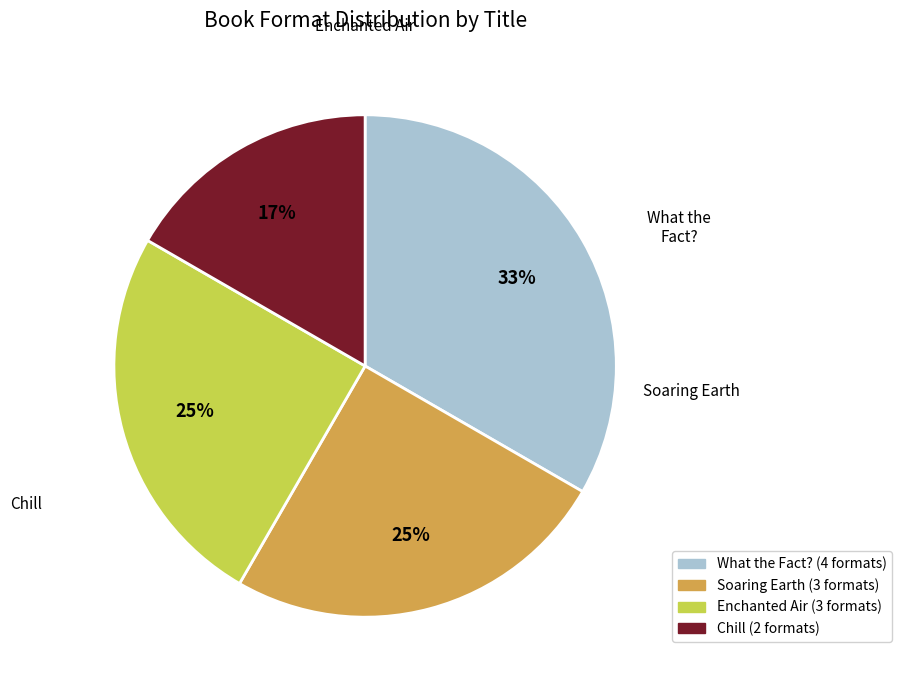

What is the smallest slice in the pie chart?

Chill